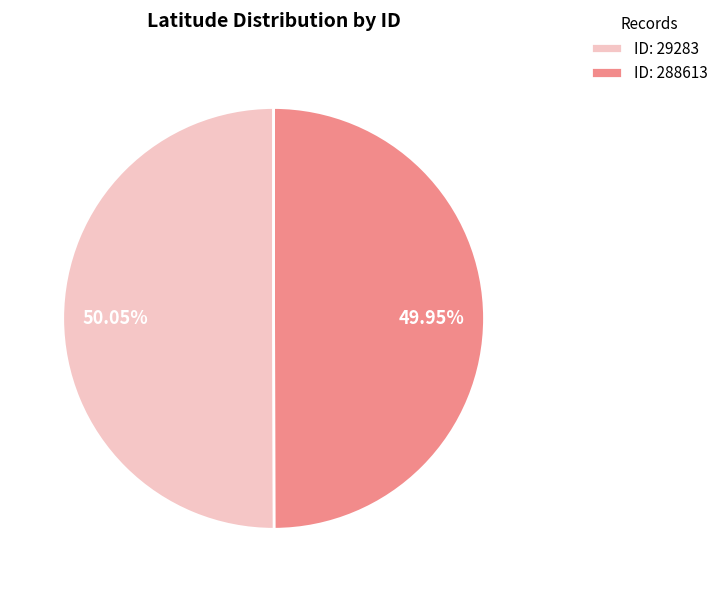

Combined, do ID: 288613 and ID: 29283 account for over 50%?

Yes